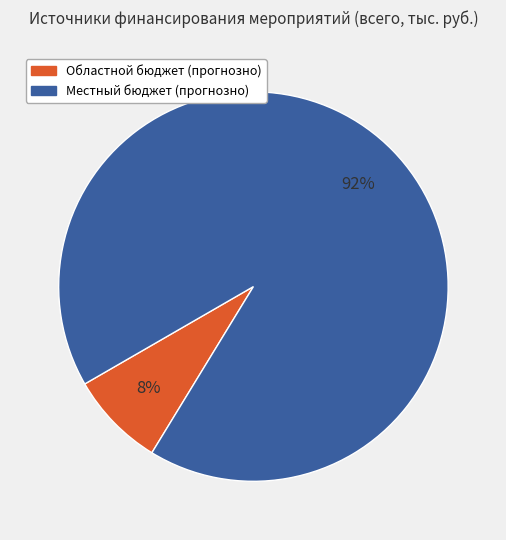

Is there any slice that represents more than half of the pie?

Yes